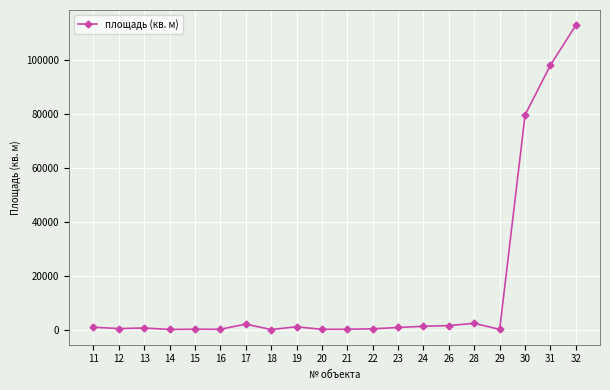

What is the difference between the maximum and minimum values?

112705.0